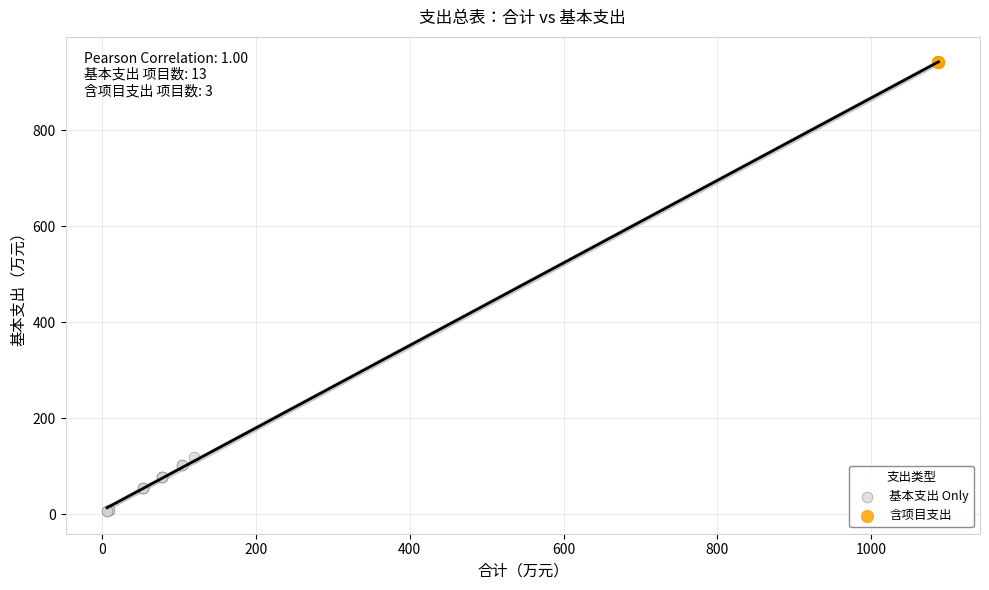

Which series reaches the maximum Y coordinate?

含项目支出